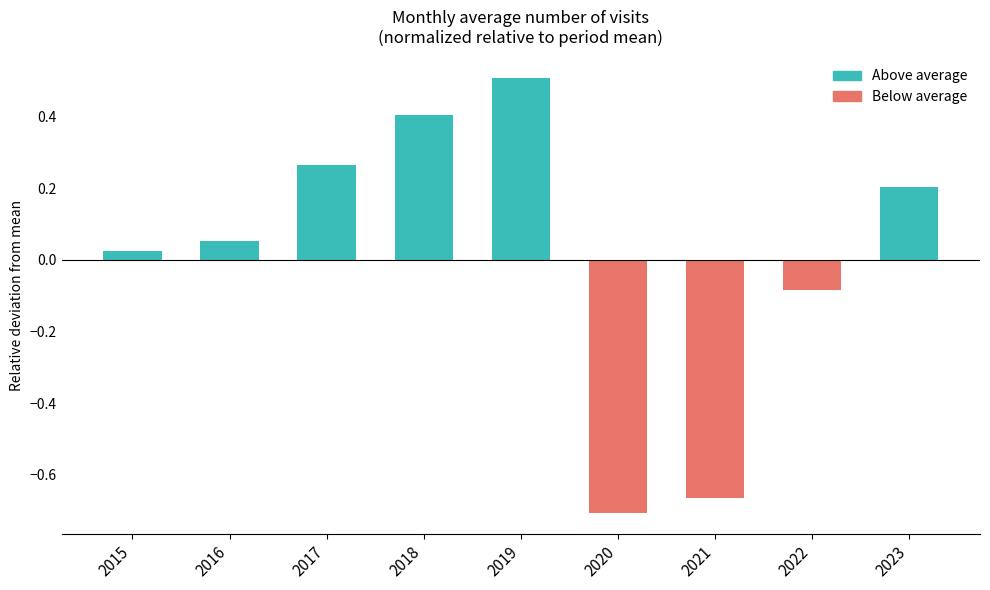

Which label corresponds to the largest value in the chart?

2019